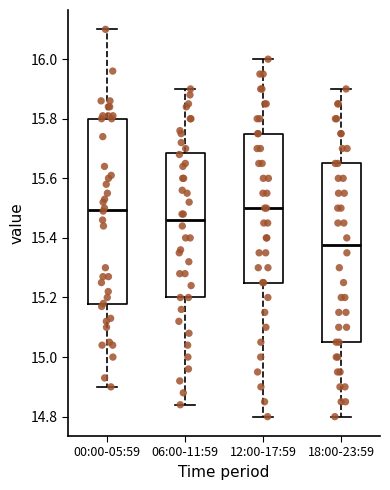

Which box is the tallest, from its lower edge to its upper edge?

00:00-05:59